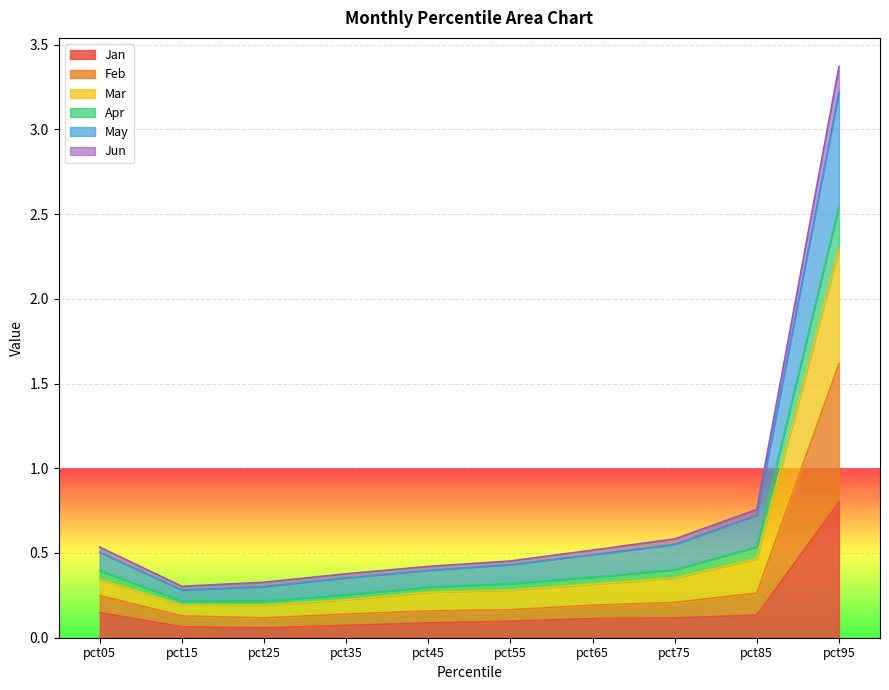

Which category has the highest value in the Jan series?

pct95